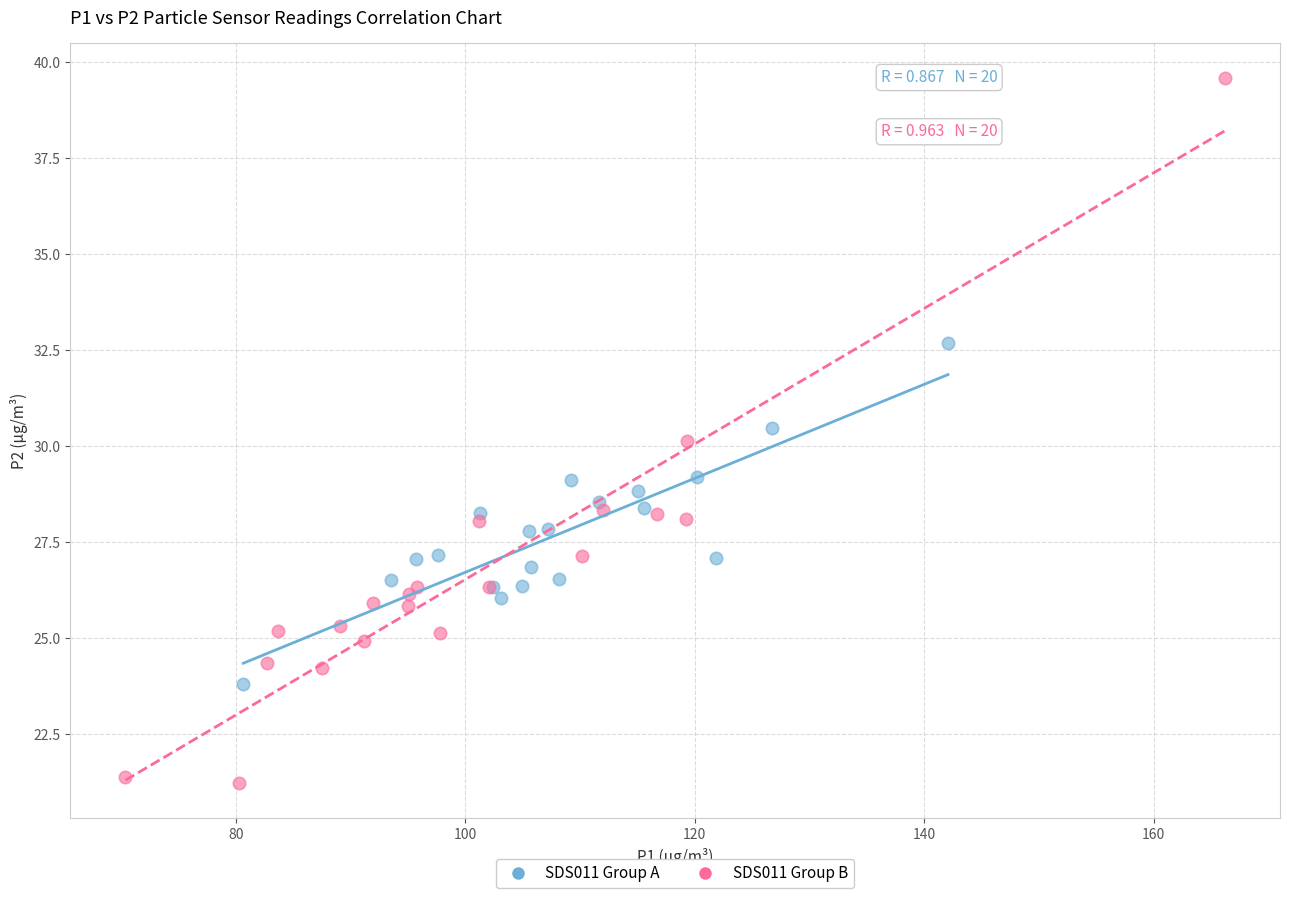

What are all the series names shown in the legend?

SDS011 Group A, SDS011 Group B